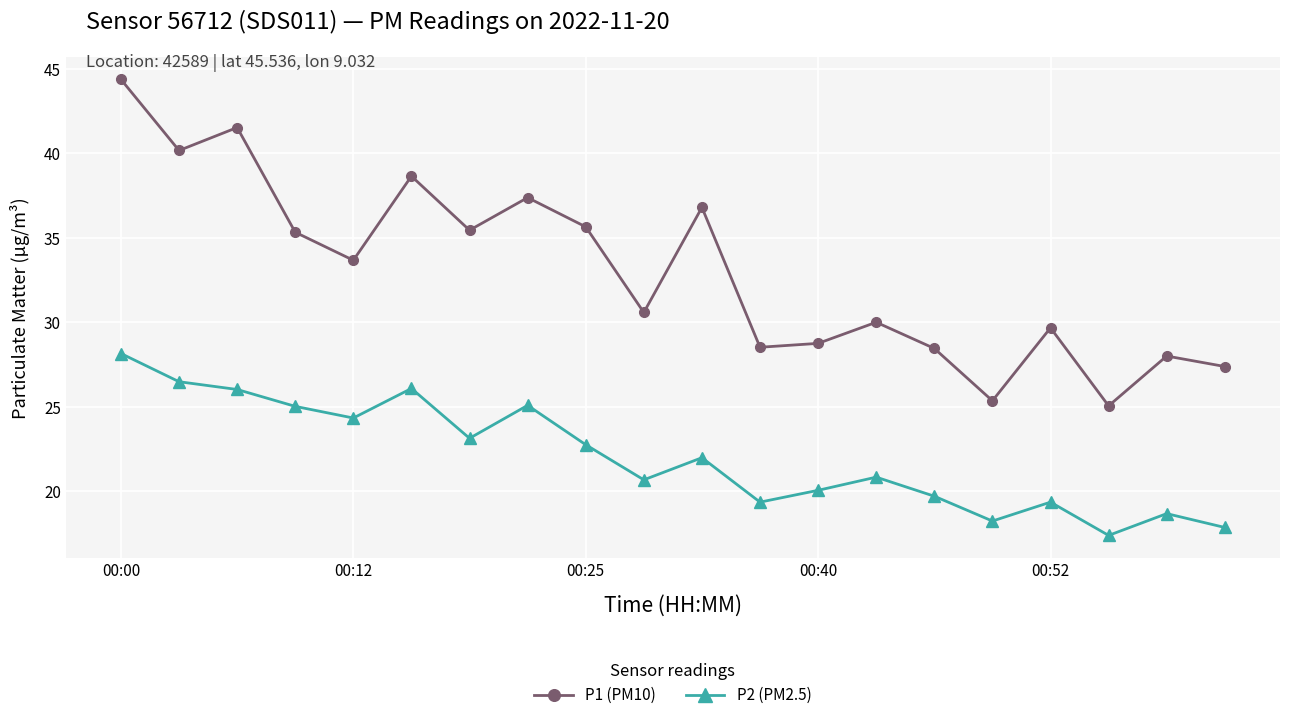

Rank the series by their average value, from highest to lowest.

P1 (PM10), P2 (PM2.5)